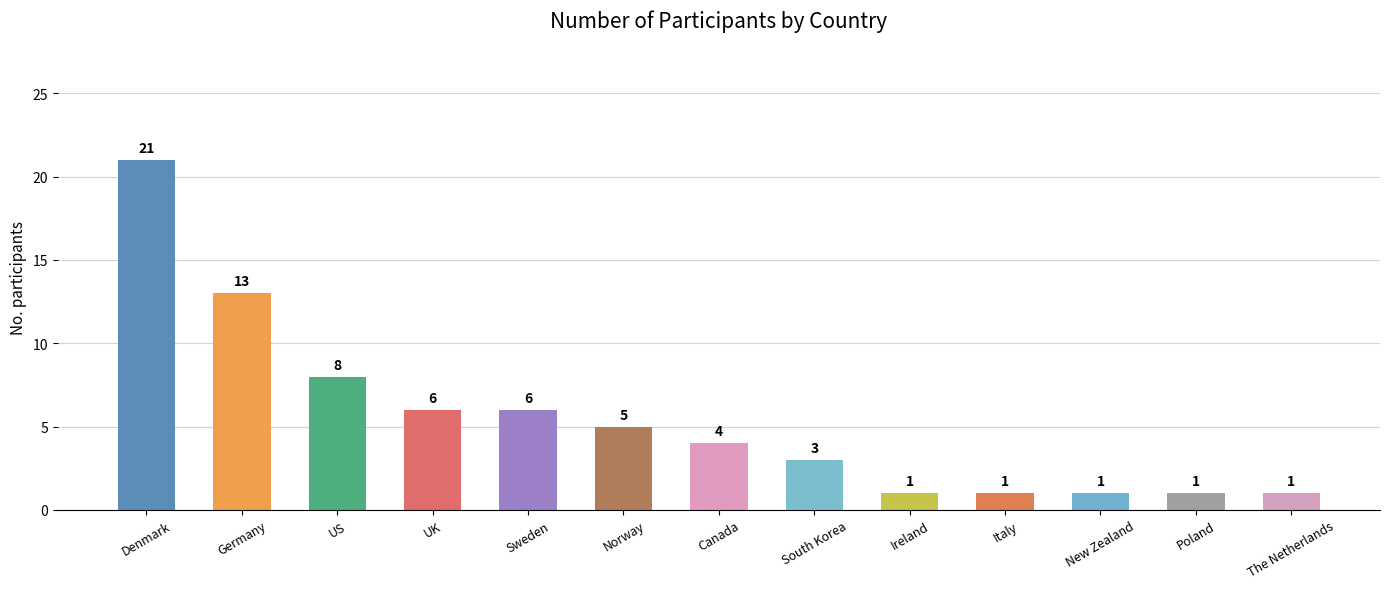

What is the difference between the values at Denmark and Ireland?

20